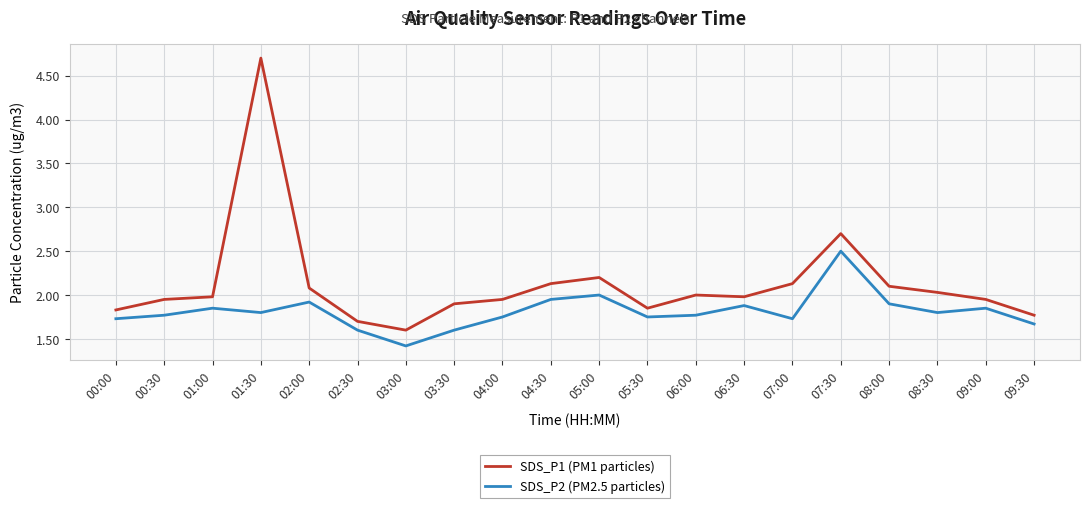

List the series in order of their peak value, lowest first.

SDS_P2 (PM2.5 particles), SDS_P1 (PM1 particles)